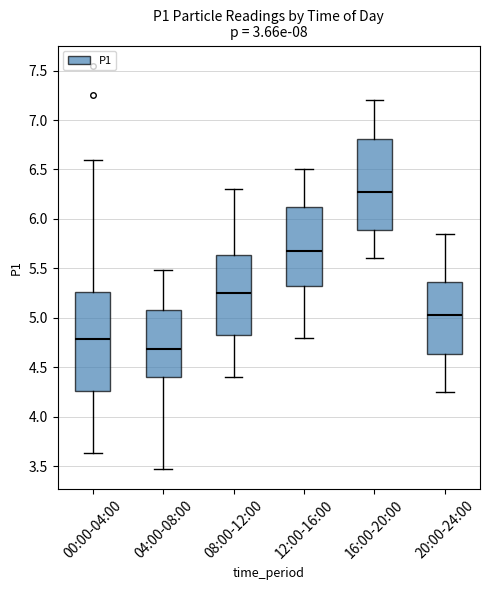

Reading left to right, transcribe this box plot: for each box, give where its median line is, the range the box spans, and where its two whiskers end, as read against the y-axis. The values are not printed on the chart, so give them approximately, as read against the axis.

00:00-04:00: median 4.80, box 4.25 to 5.25, whiskers 3.65 to 6.60
04:00-08:00: median 4.70, box 4.40 to 5.10, whiskers 3.45 to 5.50
08:00-12:00: median 5.25, box 4.85 to 5.65, whiskers 4.40 to 6.30
12:00-16:00: median 5.70, box 5.35 to 6.15, whiskers 4.80 to 6.50
16:00-20:00: median 6.30, box 5.90 to 6.80, whiskers 5.60 to 7.20
20:00-24:00: median 5.05, box 4.65 to 5.35, whiskers 4.25 to 5.85